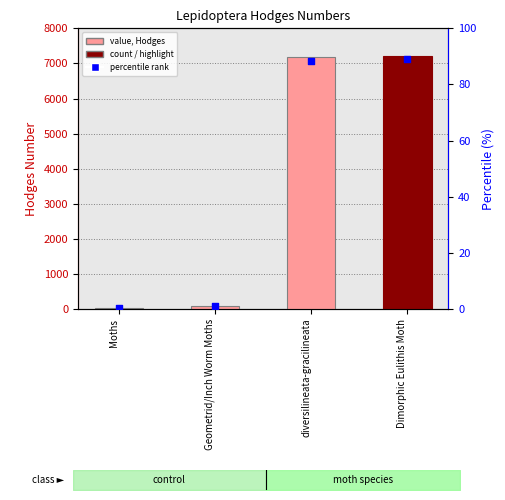

At how many categories does at least one series exceed 5832?

2